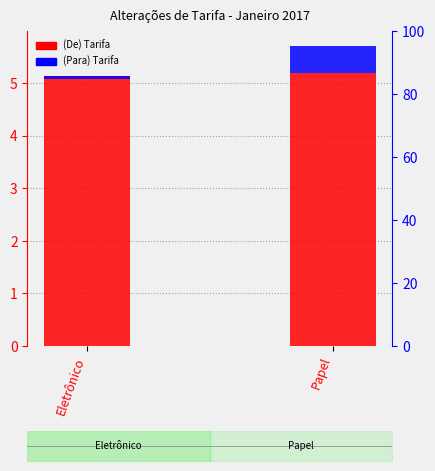

What is the label of the 2nd bar from the right?

Eletrônico